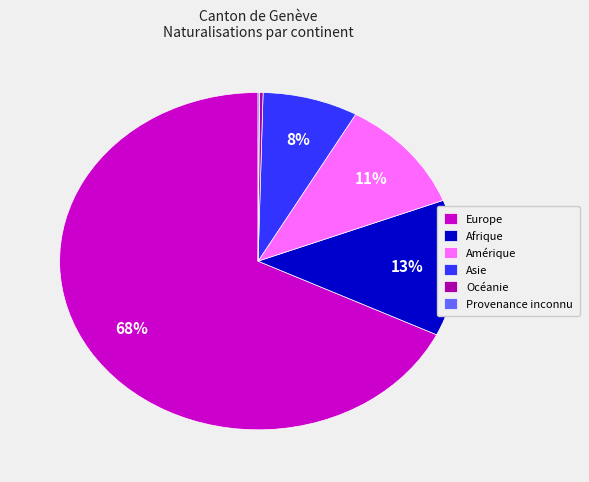

What is the largest slice in the pie chart?

Europe